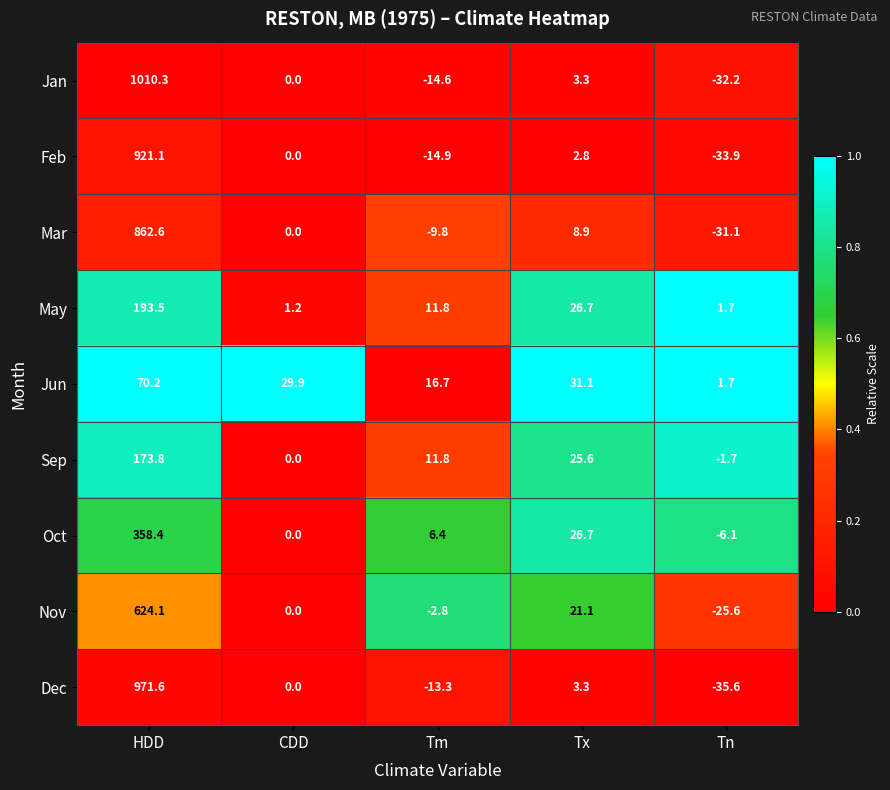

Rank the series by their maximum value, from highest to lowest.

Jan, Dec, Feb, Mar, Nov, Oct, May, Sep, Jun